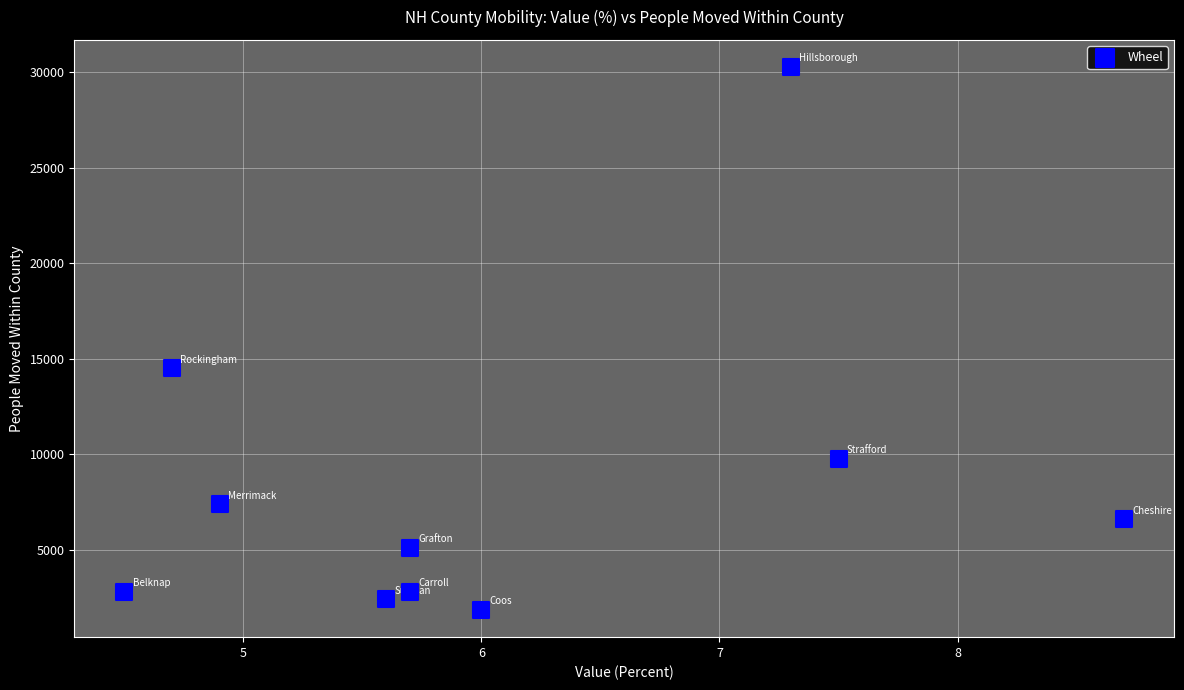

What is the range of Y values (max minus min)?

28392